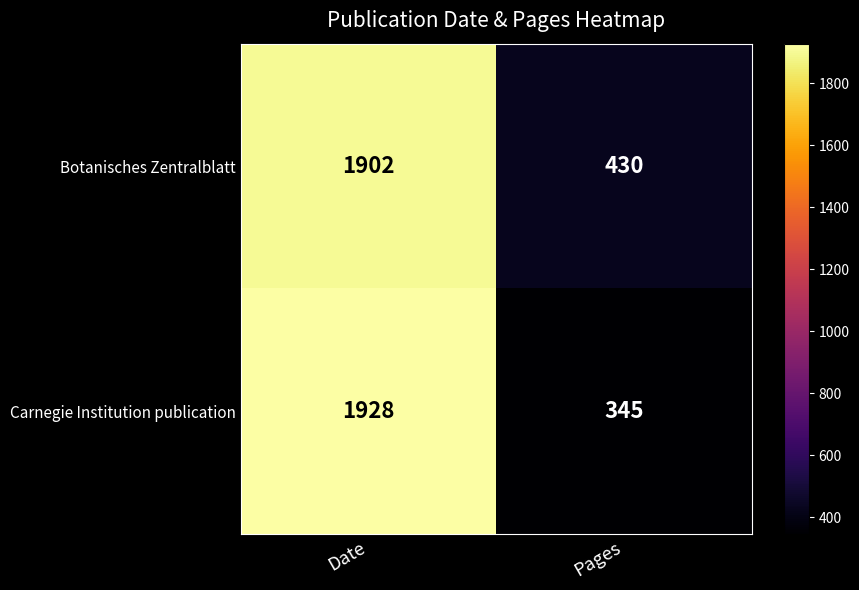

True or false: Botanisches Zentralblatt has a value of 430 at Pages.

True